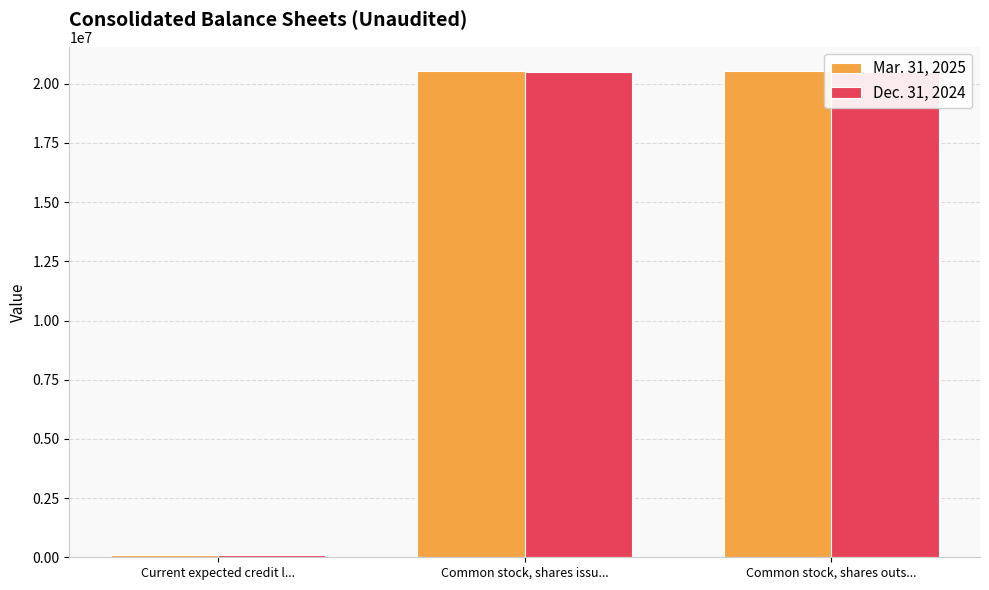

Are the bars grouped side by side (vs. stacked)?

Yes